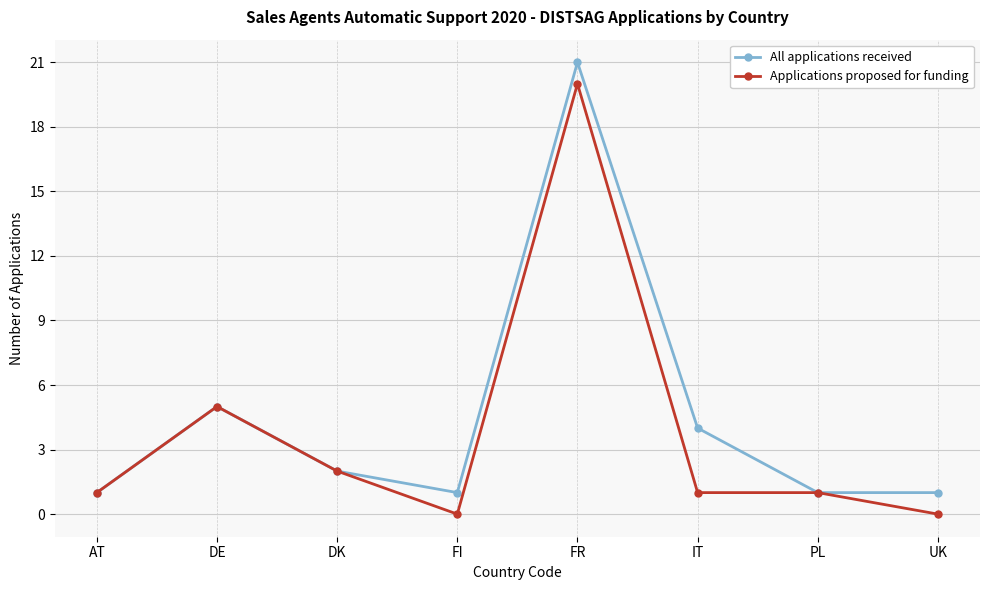

What is the total value across all series at FR?

41